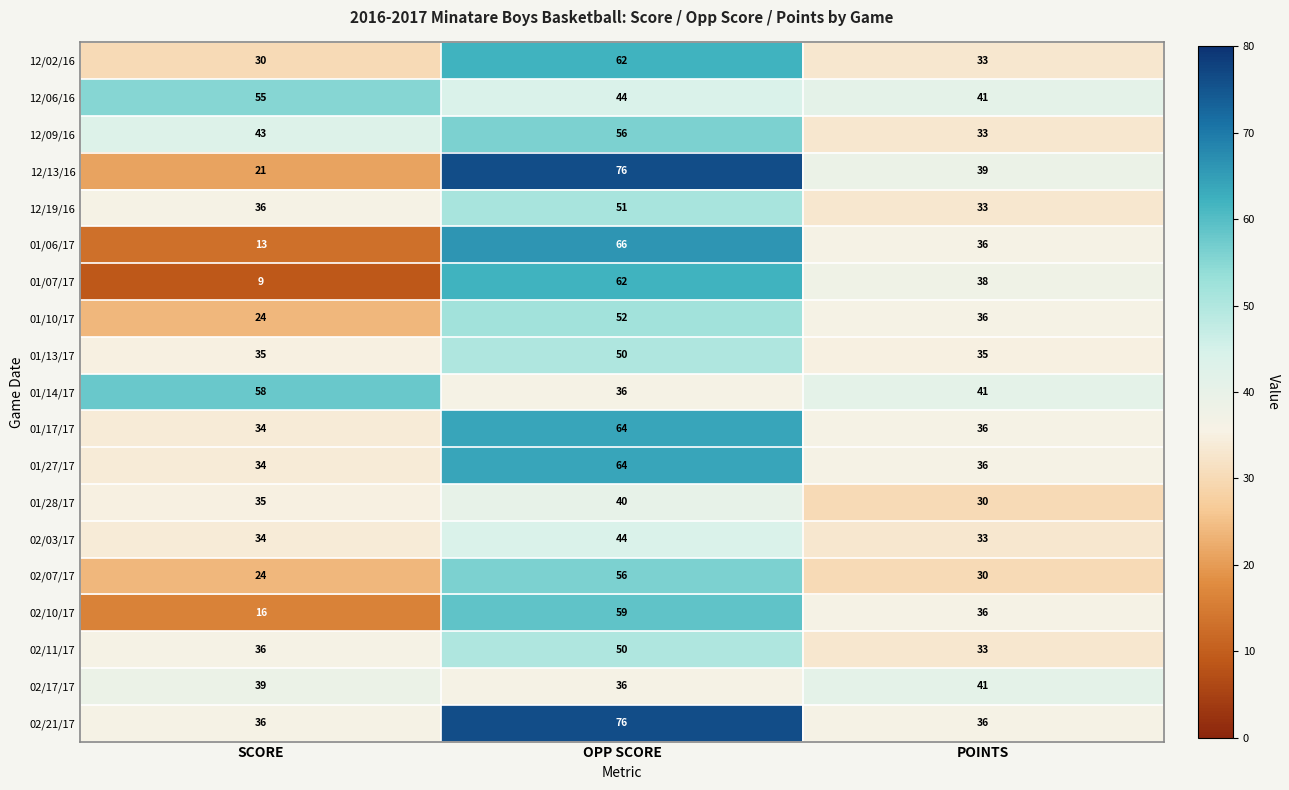

At which label does 01/10/17 reach its peak?

OPP SCORE